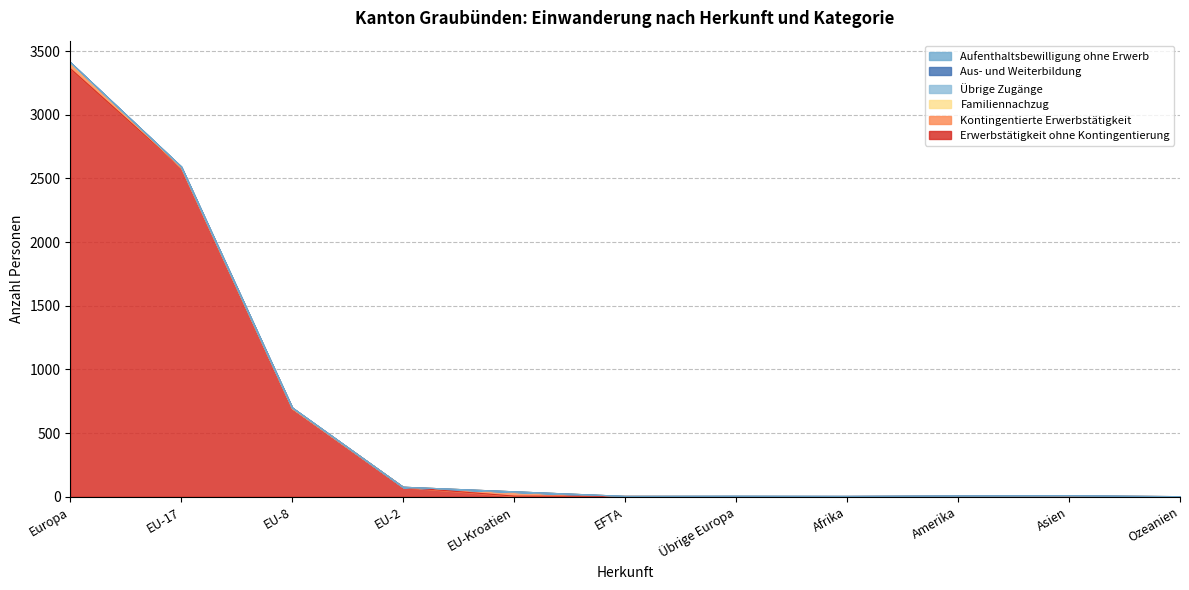

True or false: Übrige Zugänge and Familiennachzug intersect in this chart.

False